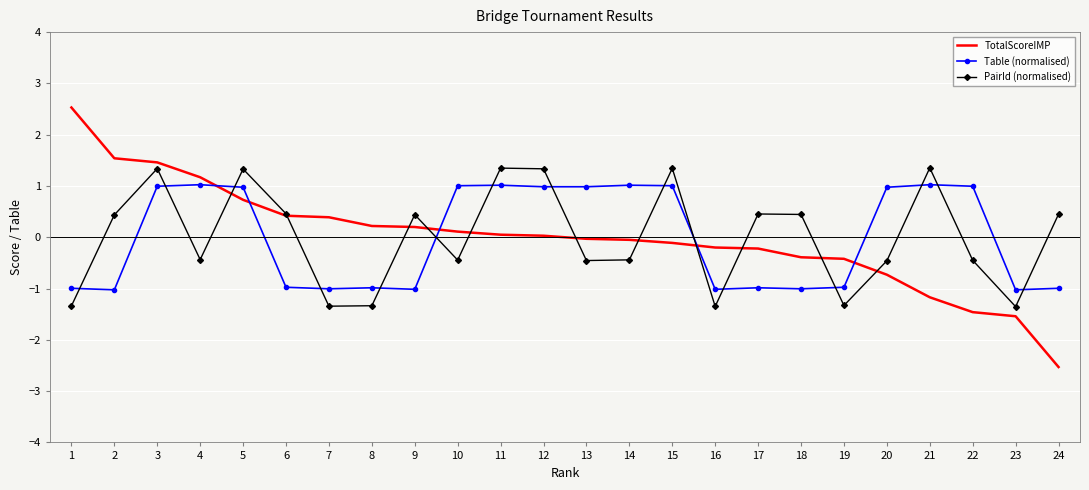

What value does the Table (normalised) series have at 16?

-1.0